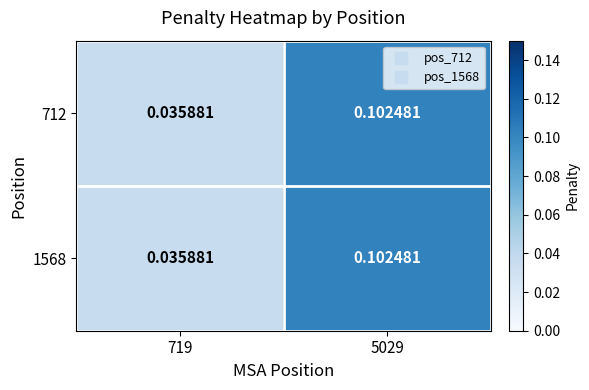

List the series in order of their peak value, lowest first.

712, 1568